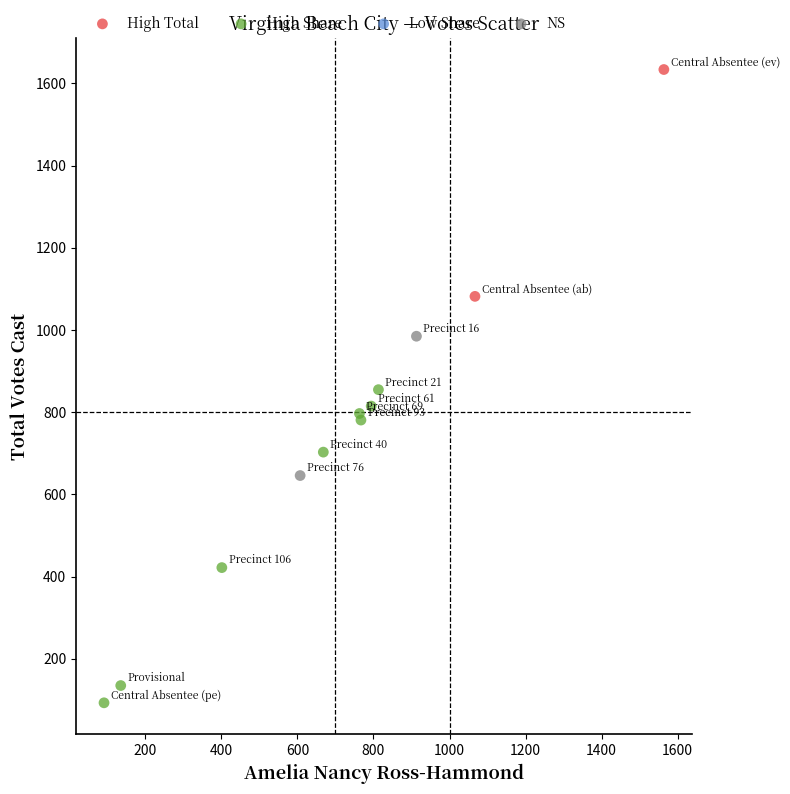

Which series contains the lowest Y value?

High Share